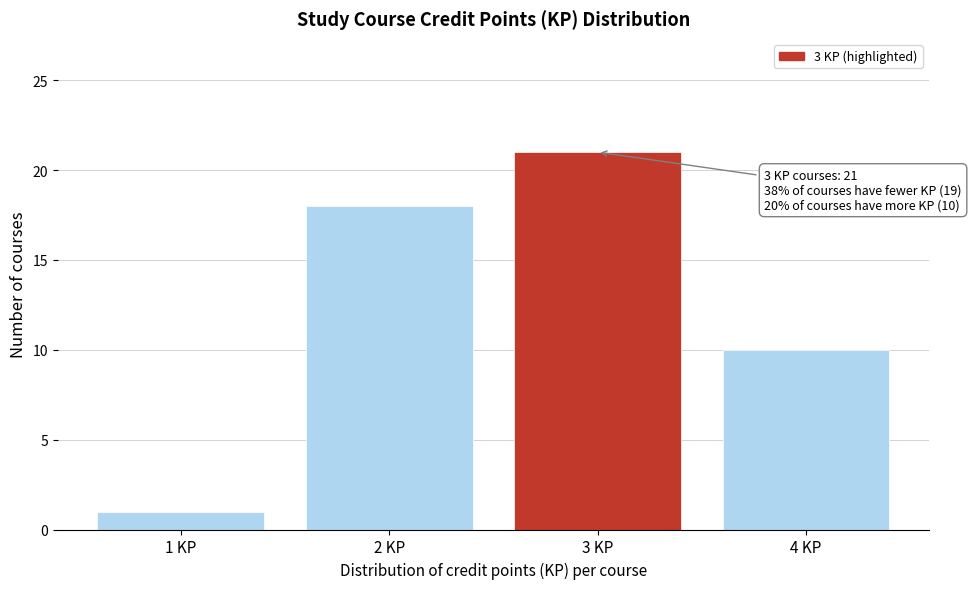

Reading left to right, list all the values displayed in this chart.

1 KP=1	2 KP=18	3 KP=21	4 KP=10